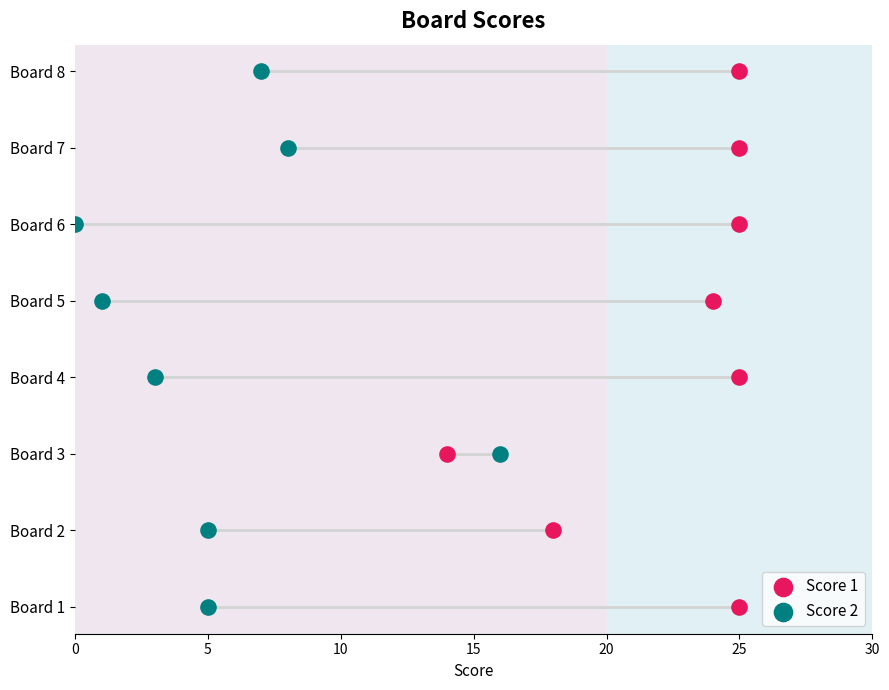

Which series contains the highest Y value?

Score 1